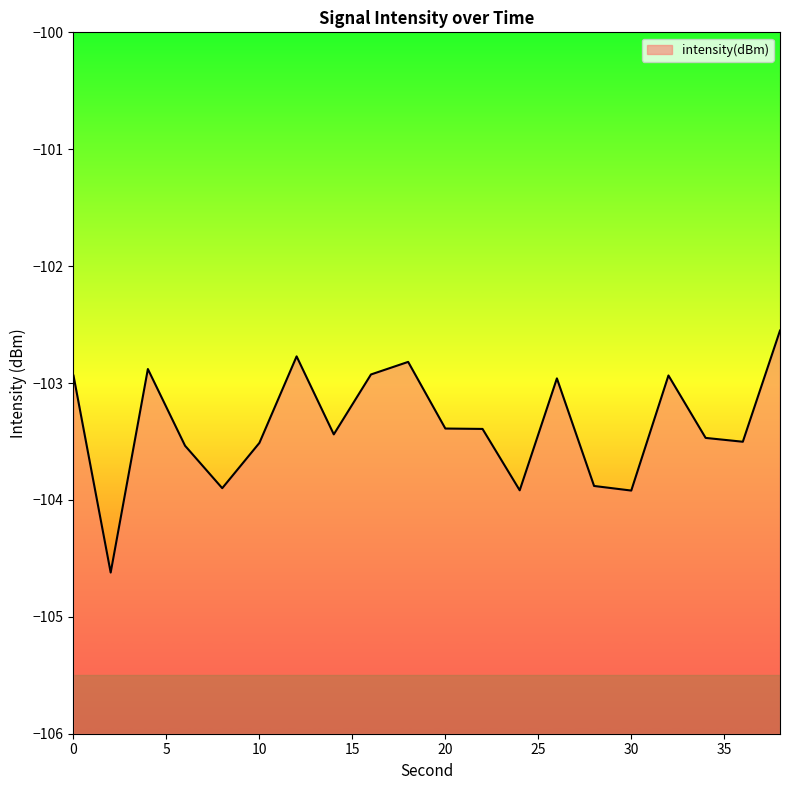

Read the value at 18.

-102.8